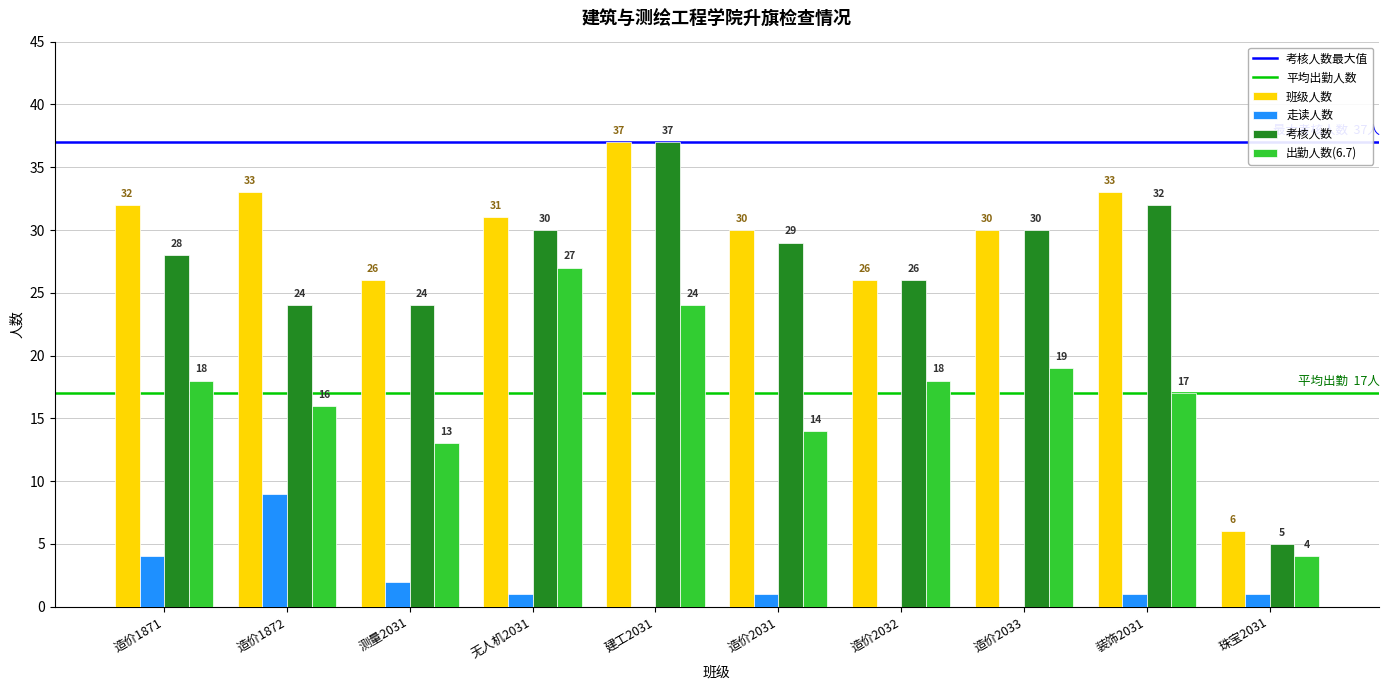

Reading right to left, what are all the values shown in this chart?

班级人数: 珠宝2031=6	装饰2031=33	造价2033=30	造价2032=26	造价2031=30	建工2031=37	无人机2031=31	测量2031=26	造价1872=33	造价1871=32
走读人数: 珠宝2031=1	装饰2031=1	造价2033=0	造价2032=0	造价2031=1	建工2031=0	无人机2031=1	测量2031=2	造价1872=9	造价1871=4
考核人数: 珠宝2031=5	装饰2031=32	造价2033=30	造价2032=26	造价2031=29	建工2031=37	无人机2031=30	测量2031=24	造价1872=24	造价1871=28
出勤人数(6.7): 珠宝2031=4	装饰2031=17	造价2033=19	造价2032=18	造价2031=14	建工2031=24	无人机2031=27	测量2031=13	造价1872=16	造价1871=18